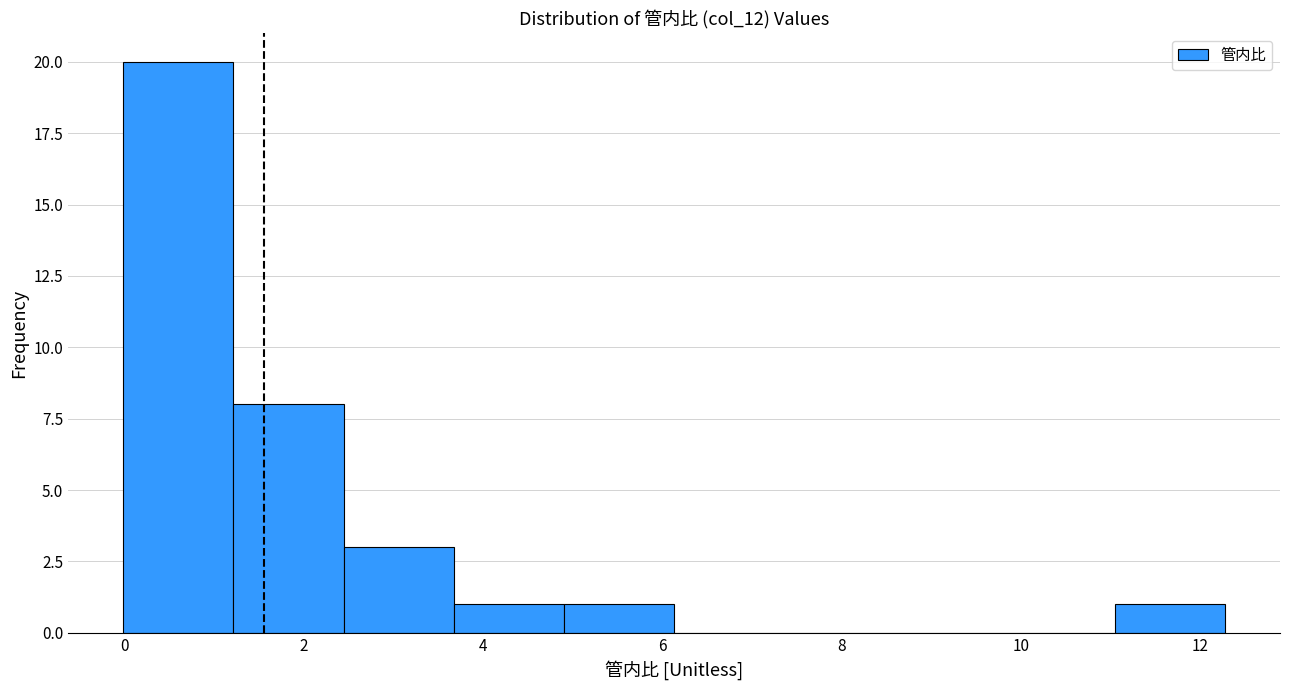

Reading left to right, list every bar in this chart as the range it spans on the x-axis followed by its height. Neither the bar edges nor the heights are printed on the chart, so give them approximately, as read against the axes.

0.0 to 1.2: 20
1.2 to 2.4: 8
2.4 to 3.6: 3
3.6 to 5.0: 1
5.0 to 6.2: 1
6.2 to 7.4: 0
7.4 to 8.6: 0
8.6 to 9.8: 0
9.8 to 11.0: 0
11.0 to 12.2: 1